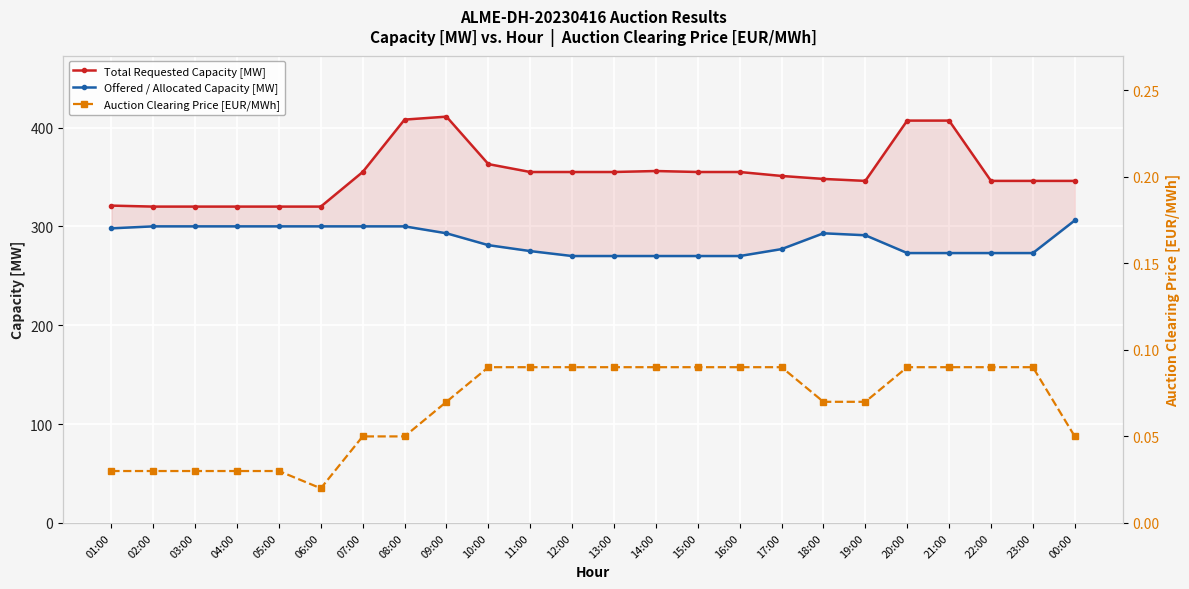

Where is the first local maximum for Total Requested Capacity [MW]?

09:00